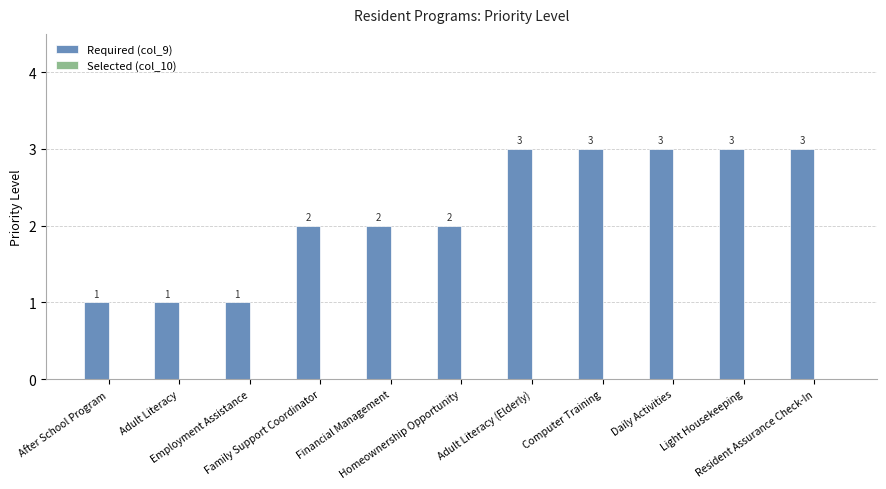

What is the value of the 5th bar from the left?

2